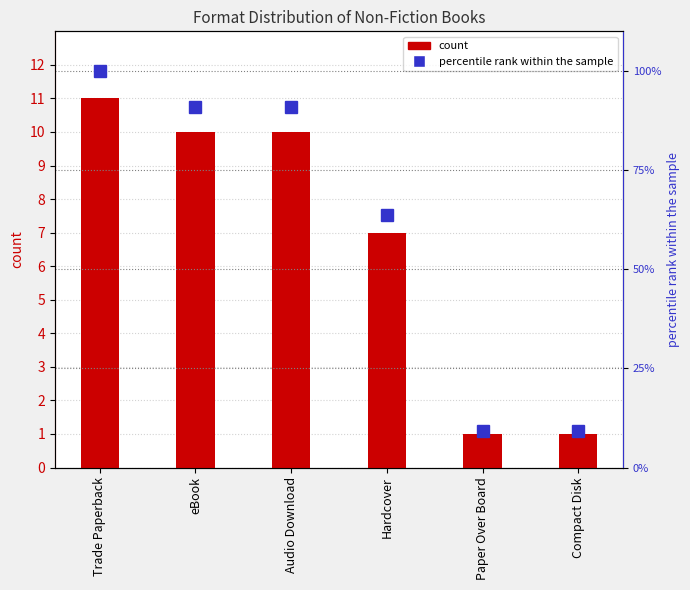

Reading left to right, list all the values displayed in this chart.

count: 11.0	10.0	10.0	7.0	1.0	1.0
percentile rank within the sample: 100.0	90.9	90.9	63.6	9.1	9.1